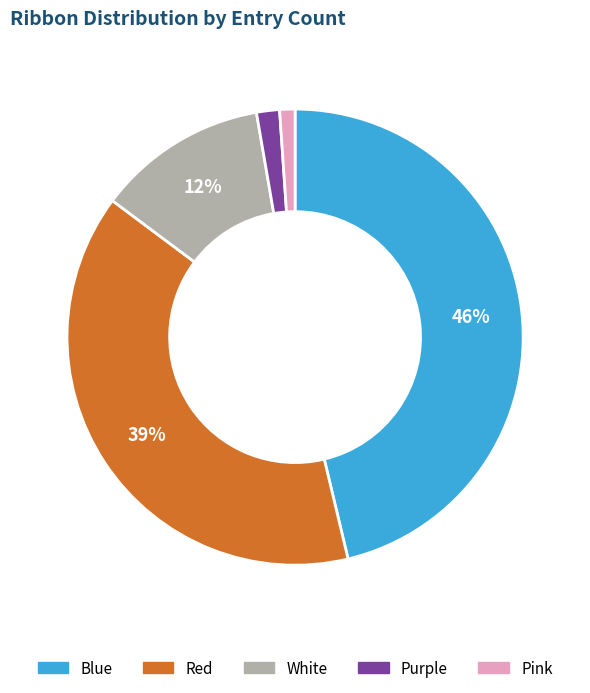

How many segments does this pie chart have?

5